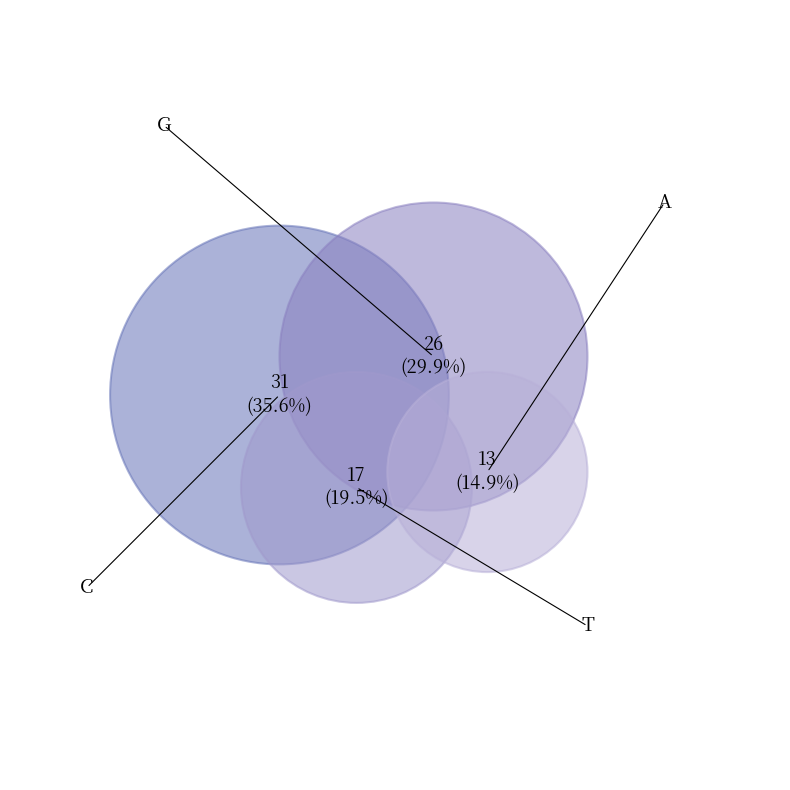

True or false: G accounts for 38% of the total.

False